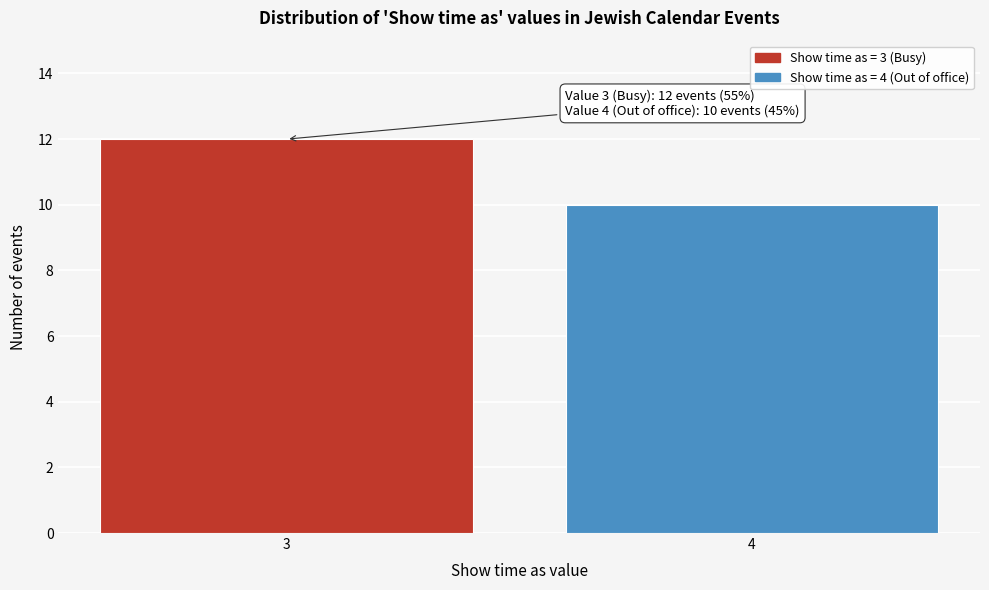

Reading left to right, list all the values displayed in this chart.

12	10